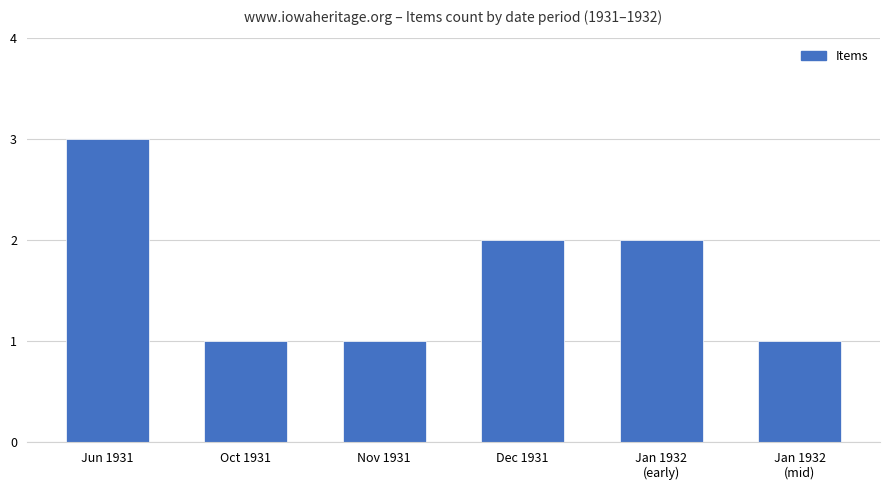

What is the maximum value shown in the chart?

3